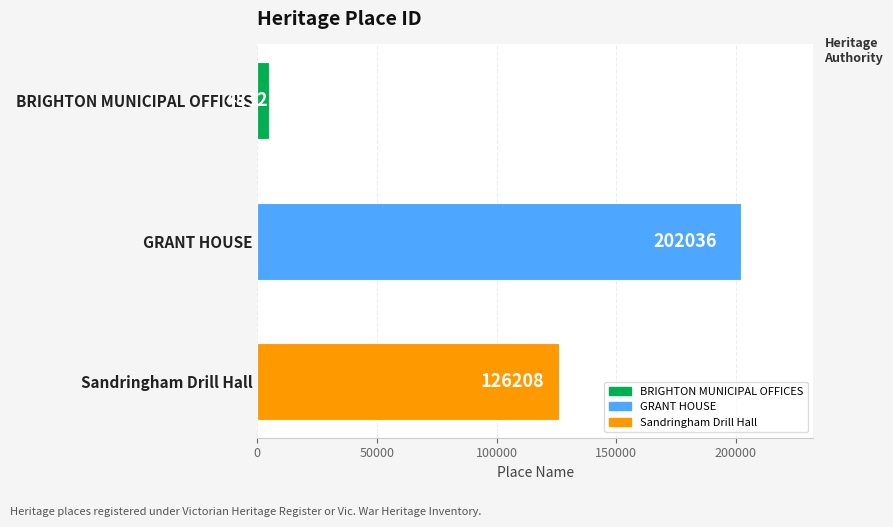

Where is the data nearest to the value 103434?

Sandringham Drill Hall